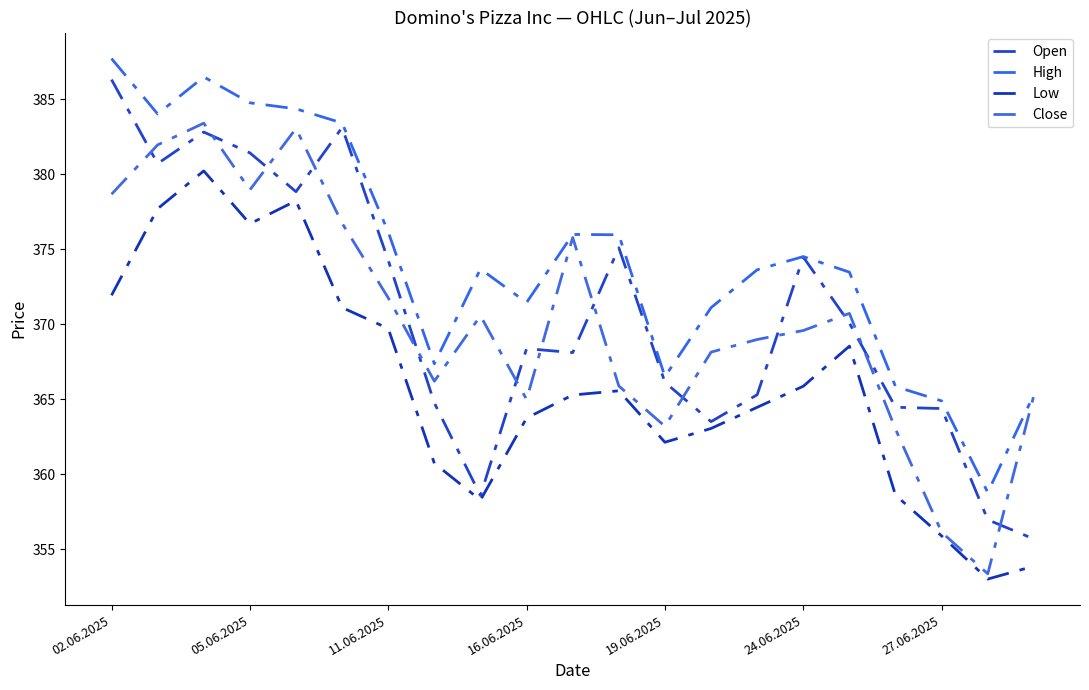

In Low, how many points are lower than both neighbors (excluding endpoints)?

4